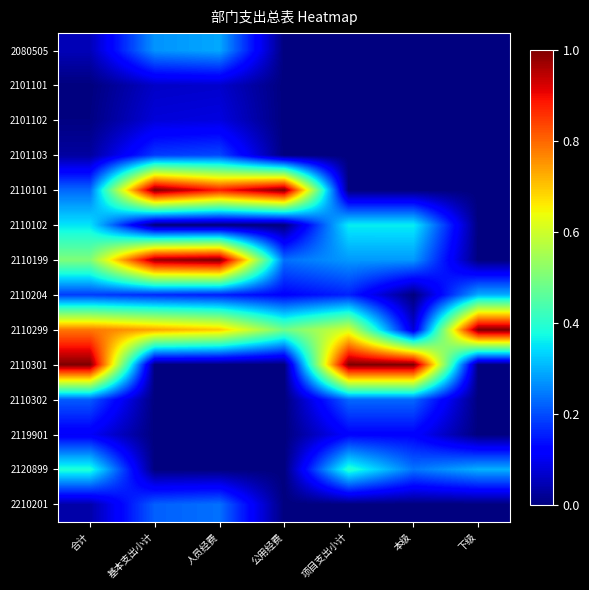

Rank the categories by 2110299 value from lowest to highest.

本级, 公用经费, 项目支出小计, 人员经费, 基本支出小计, 合计, 下级